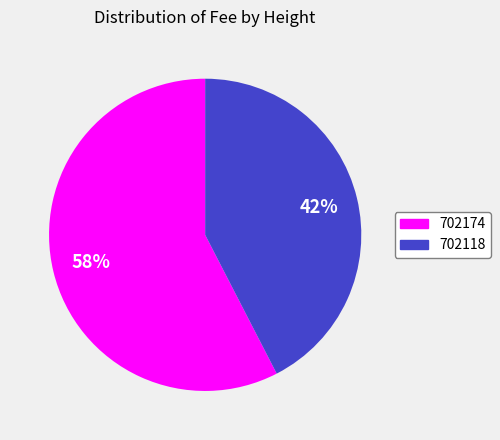

To the nearest percent, what is the combined percentage of 702118 and 702174?

100%